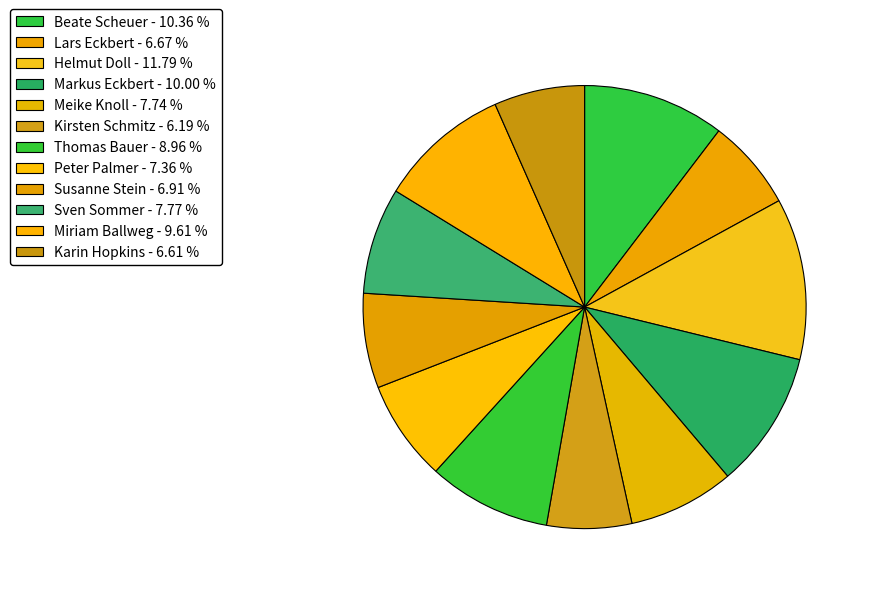

Approximately how many times larger is the value at Kirsten Schmitz compared to Peter Palmer?

0.8